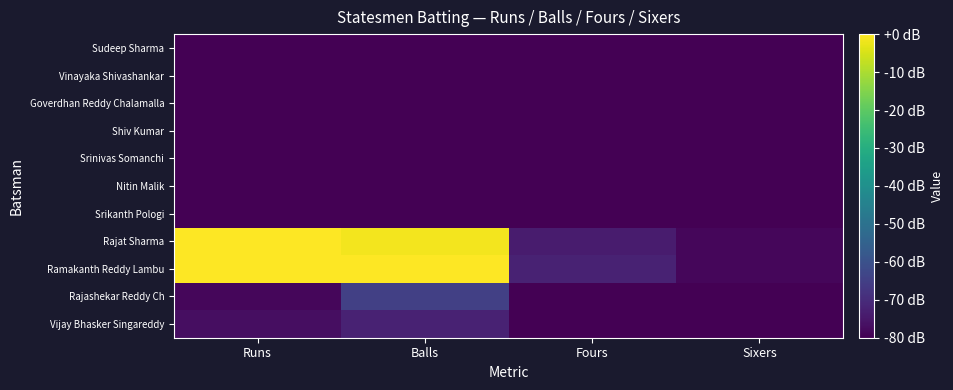

What is the difference between the highest and lowest values at Sixers?

1.5